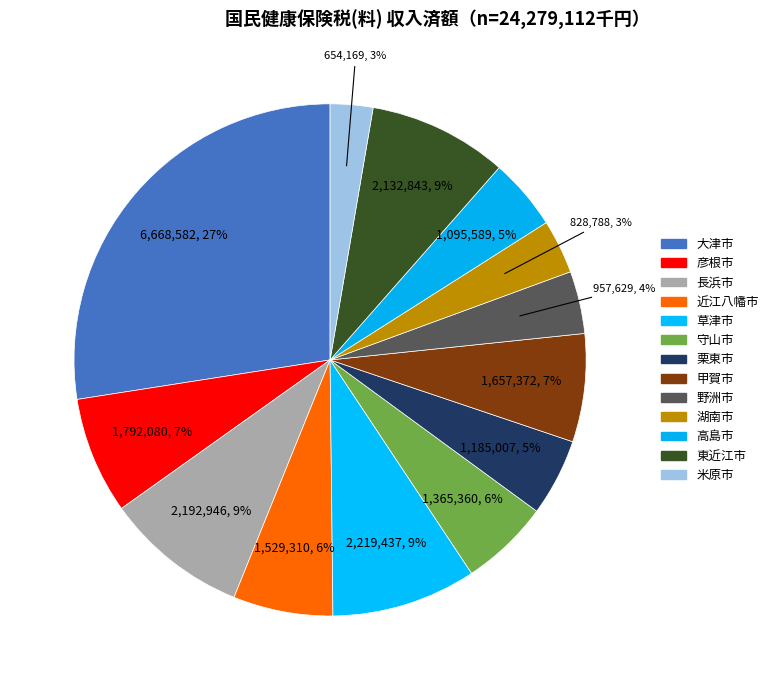

What percentage is the 近江八幡市 slice, to the nearest percent?

6%